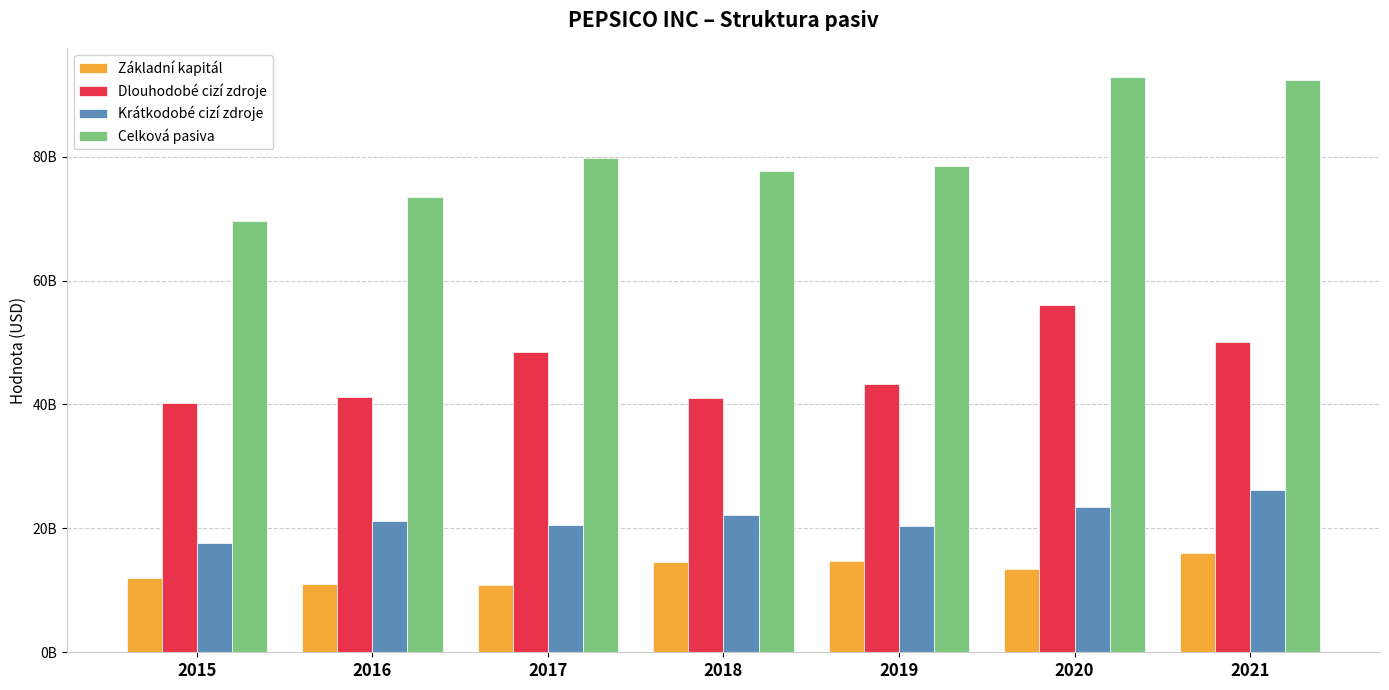

What is the lowest value of the Krátkodobé cizí zdroje series?

17578000000